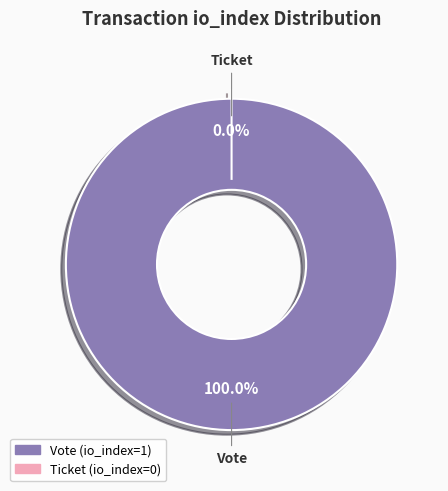

What is the largest slice in the pie chart?

Vote (io_index=1)